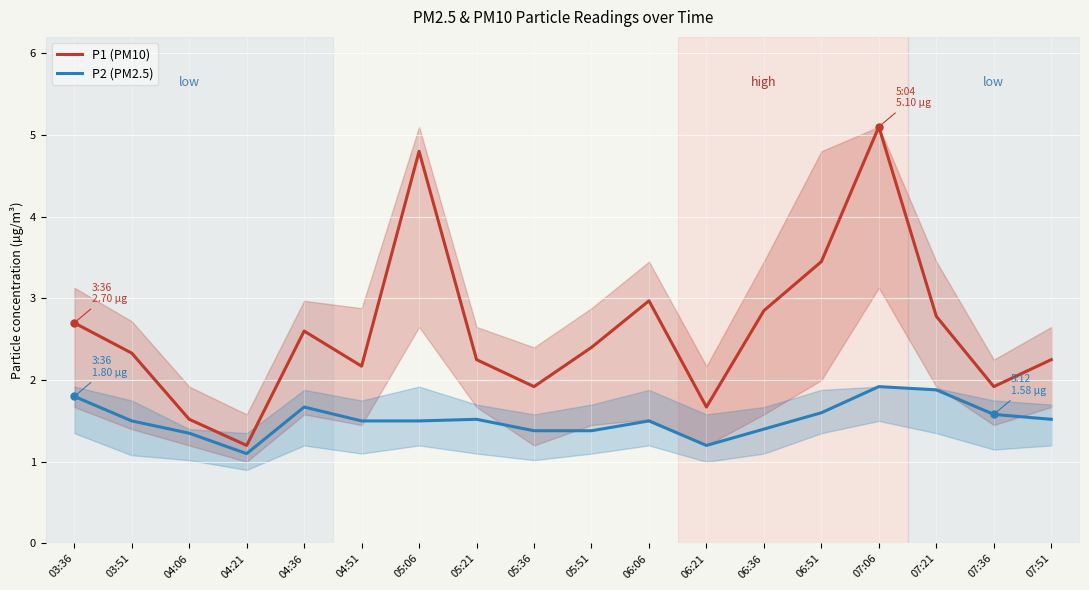

Reading left to right, list all the values displayed in this chart.

P1 (PM10): 2.7	2.3	1.5	1.2	2.6	2.2	4.8	2.2	1.9	2.4	3.0	1.7	2.9	3.5	5.1	2.8	1.9	2.2
P2 (PM2.5): 1.8	1.5	1.4	1.1	1.7	1.5	1.5	1.5	1.4	1.4	1.5	1.2	1.4	1.6	1.9	1.9	1.6	1.5